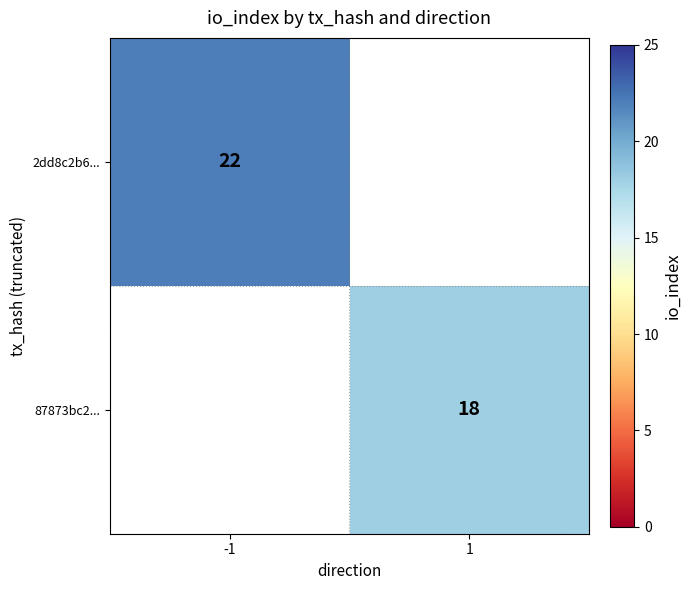

Count the number of categories in the chart.

2